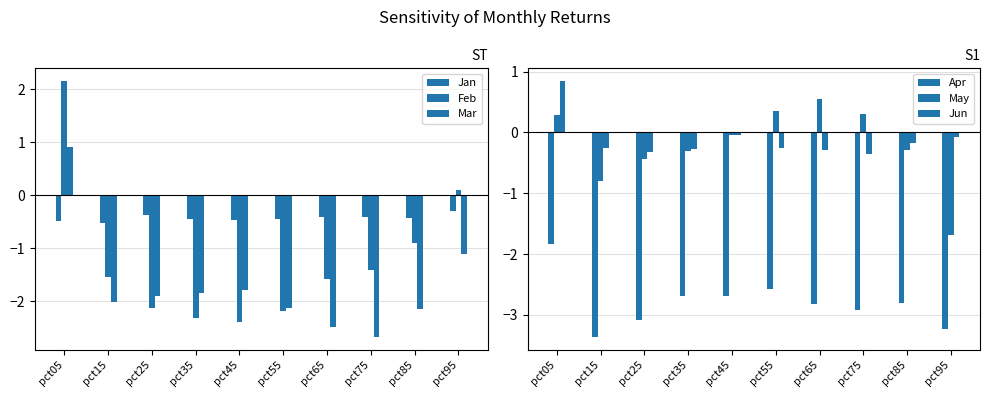

Where is Apr nearest to the value -2?

pct05